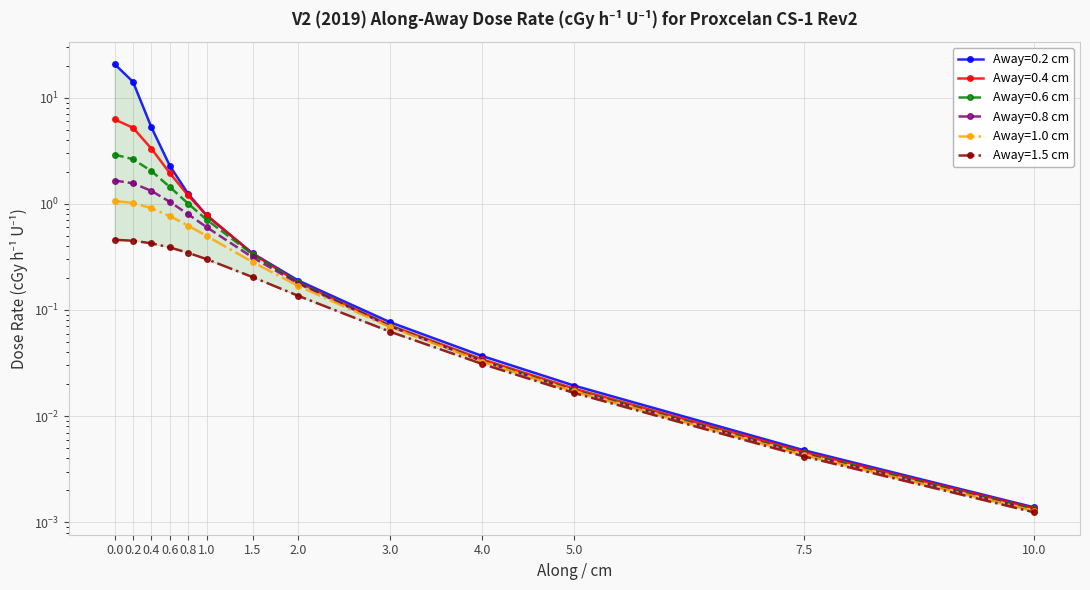

What are all the series names shown in the legend?

Away=0.2 cm, Away=0.4 cm, Away=0.6 cm, Away=0.8 cm, Away=1.0 cm, Away=1.5 cm